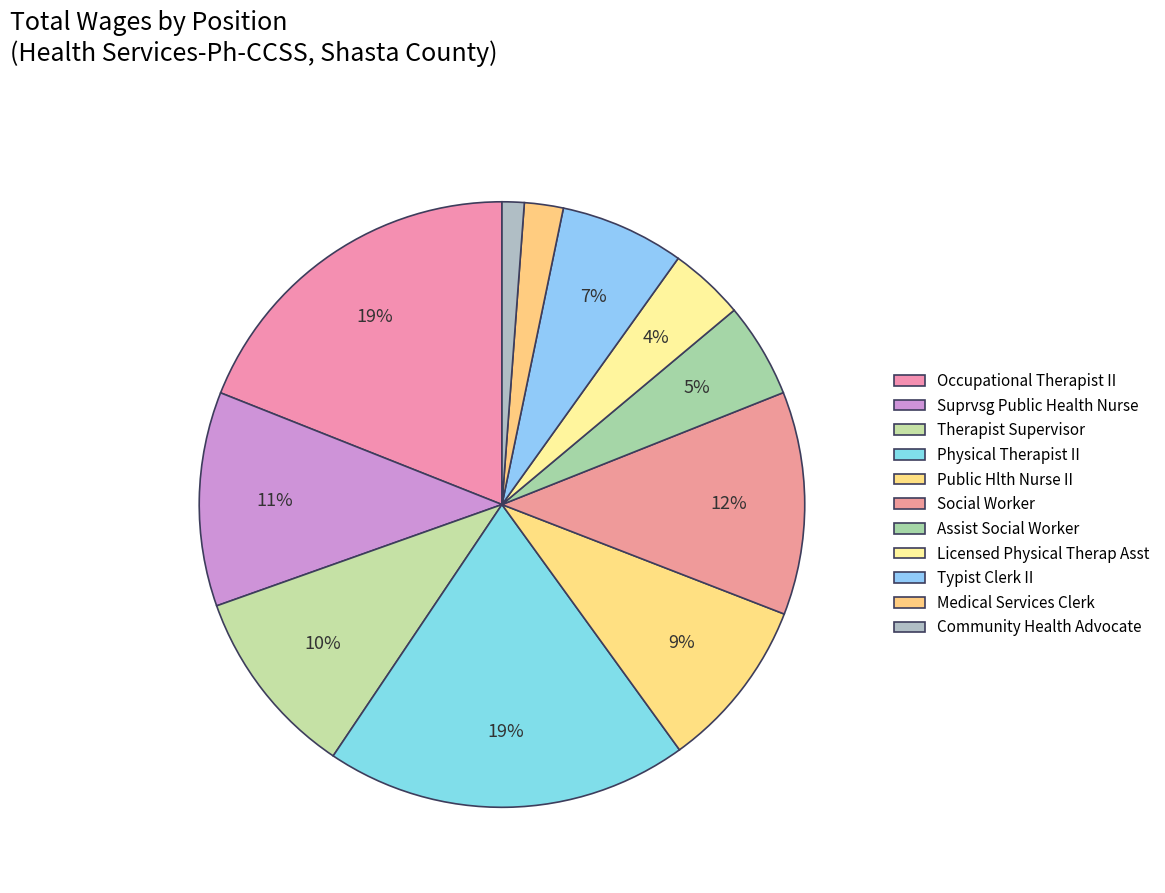

To the nearest percent, what is the combined percentage of Therapist Supervisor and Social Worker?

22%